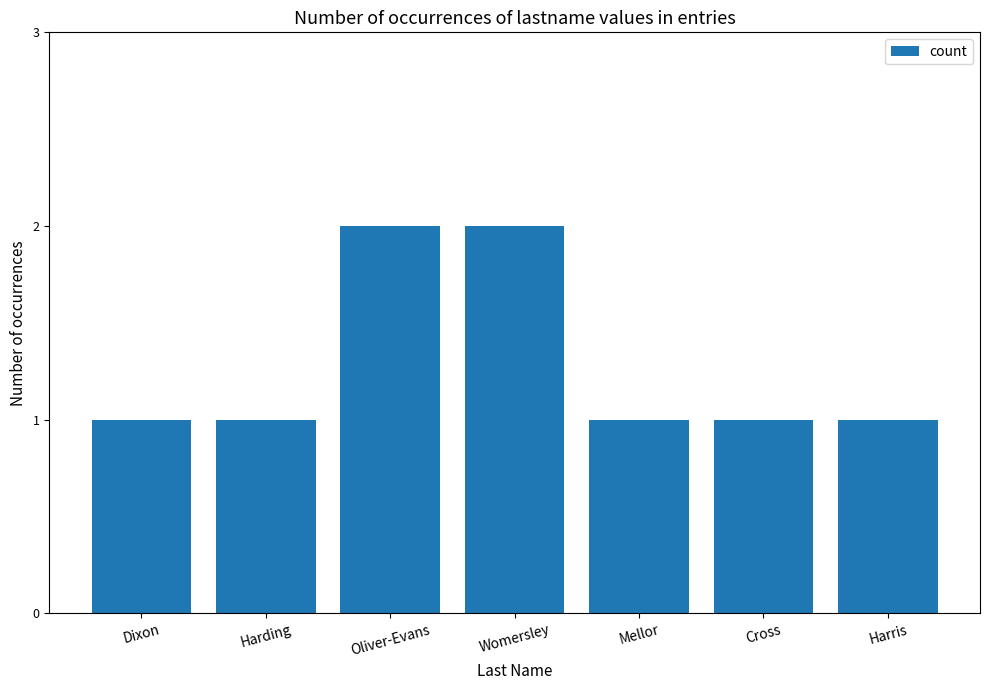

What is the greatest value displayed?

2